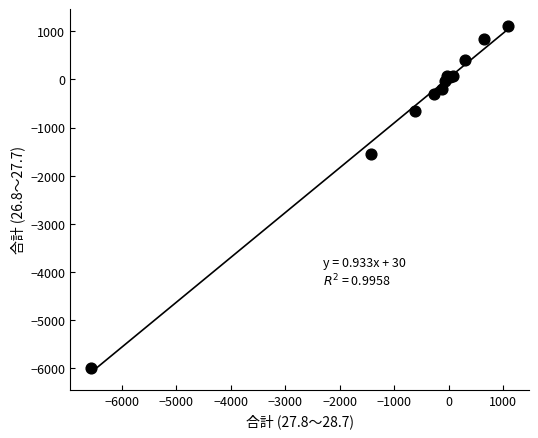

What Y value in the scatter plot is closest to -2444?

-1546